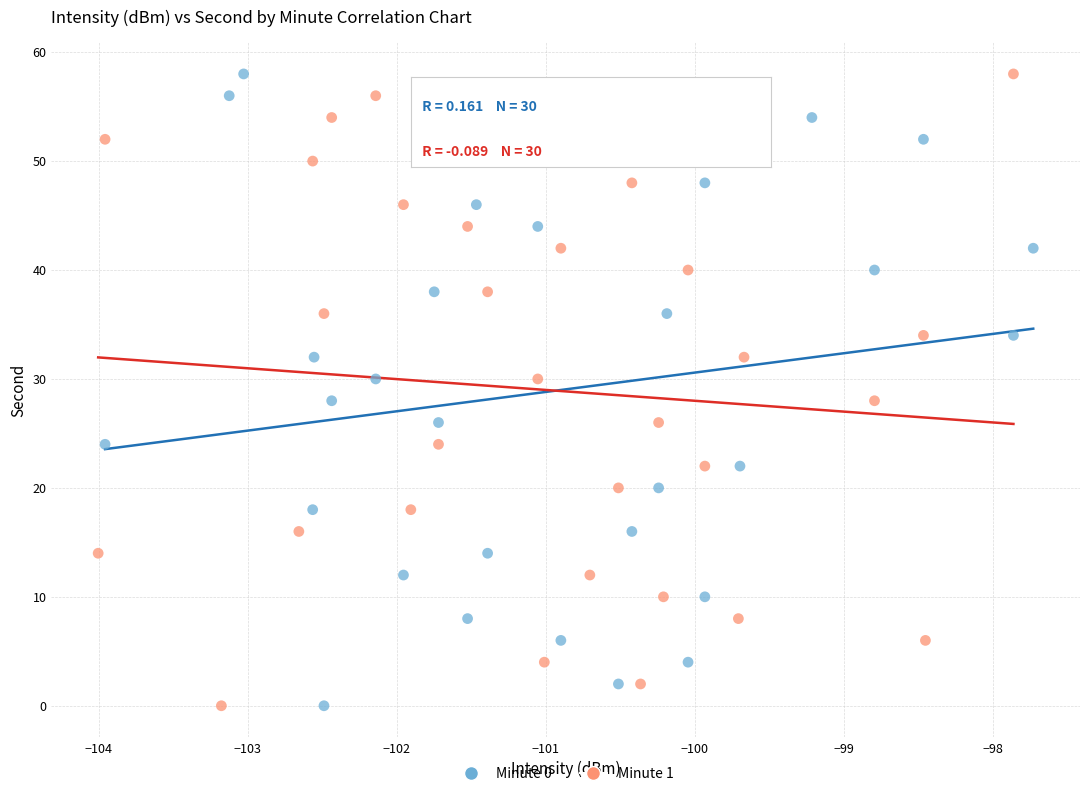

What are all the series names shown in the legend?

Minute 0, Minute 1